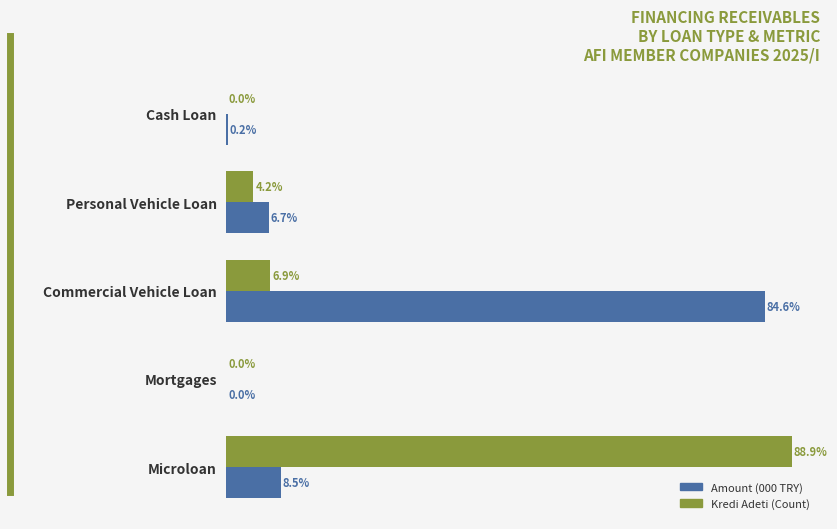

Is the value of Kredi Adeti (Count) at Personal Vehicle Loan greater than the value of Amount (000 TRY) at Cash Loan?

Yes